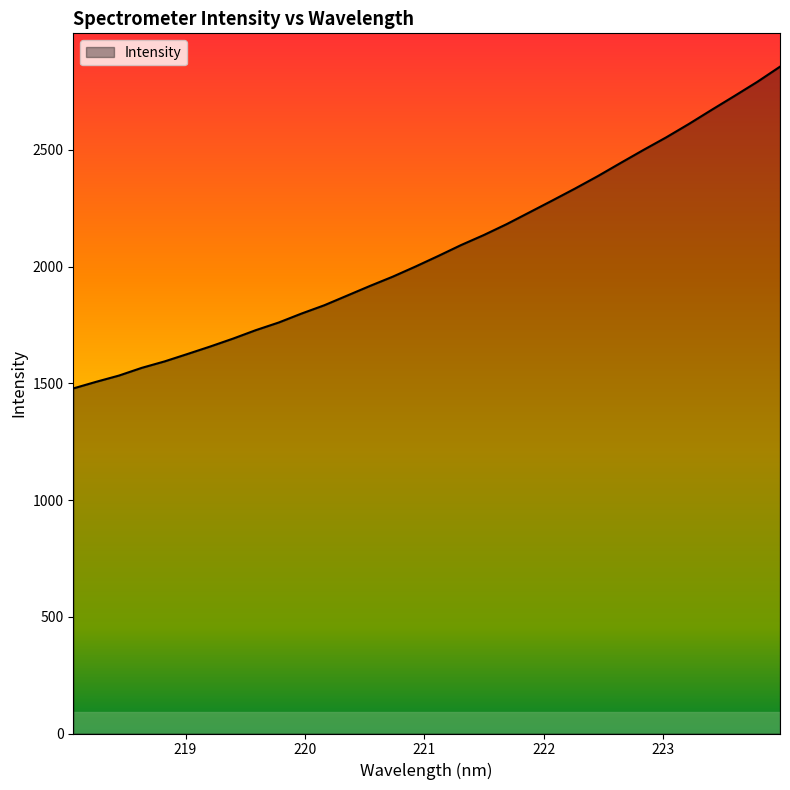

Does the chart display data point markers on the line(s)?

No